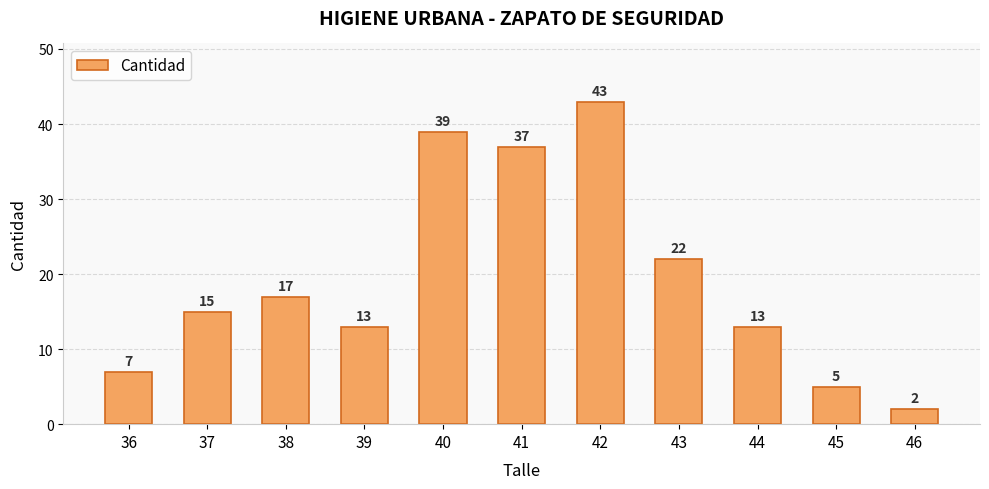

The value at 37 is 26. True or false?

False